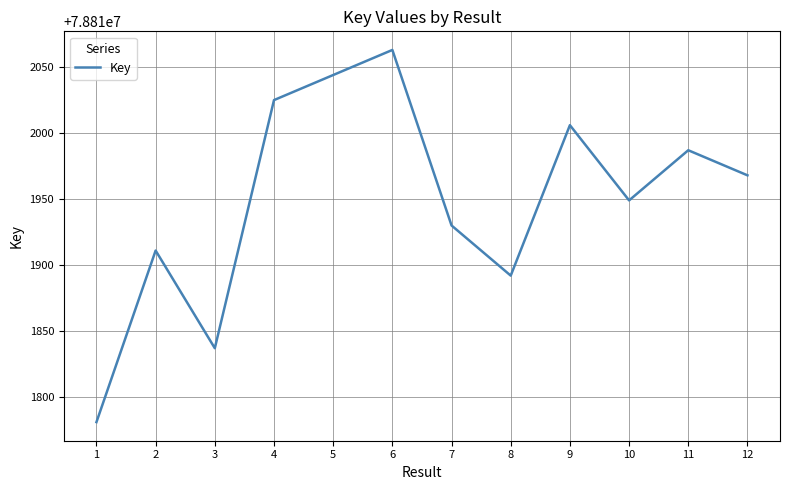

What is the difference between the maximum and minimum values?

282